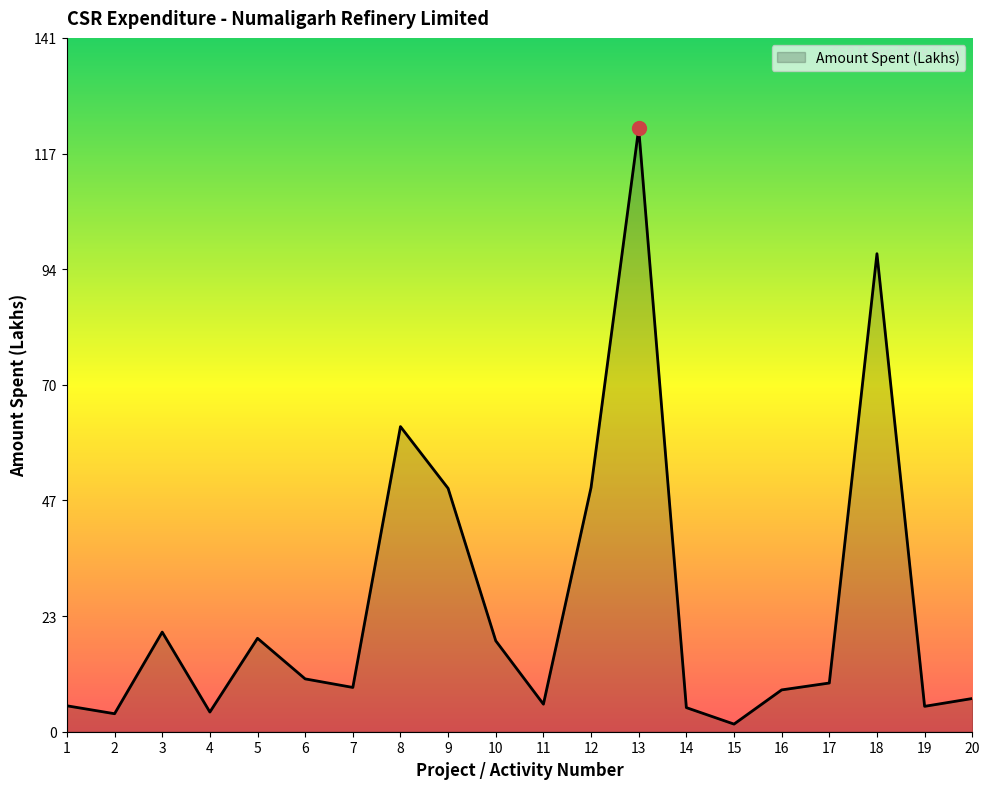

What is the difference between the maximum and minimum values?

121.1